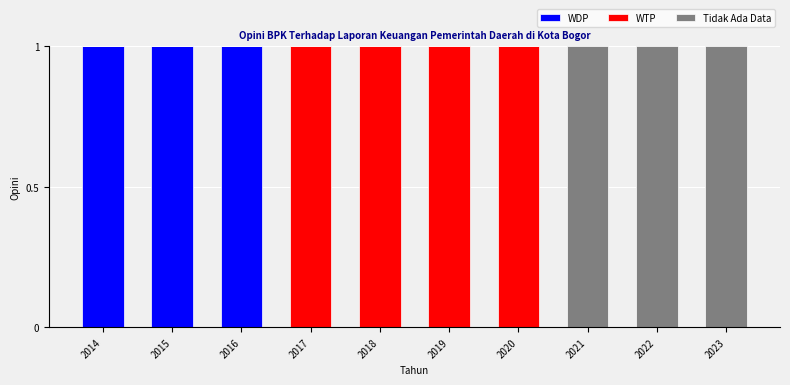

Reading right to left, list the values for the WDP series.

2023=0	2022=0	2021=0	2020=0	2019=0	2018=0	2017=0	2016=1	2015=1	2014=1